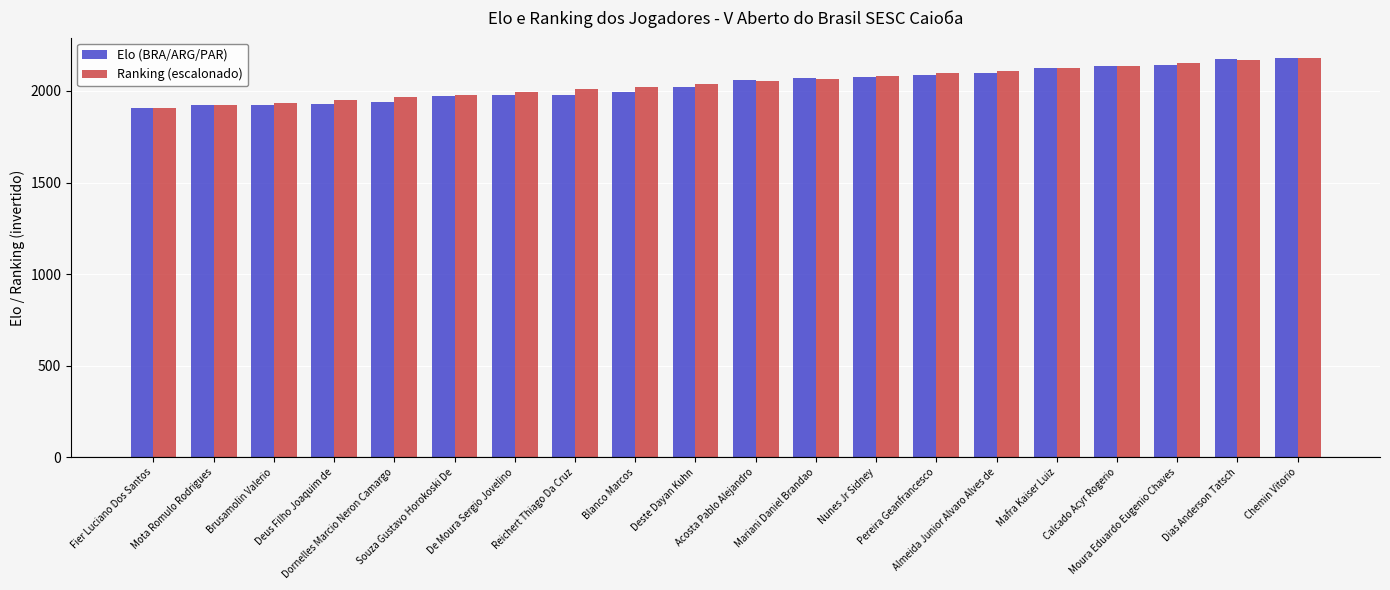

What is the average value of the Ranking (escalonado) series?

2045.0